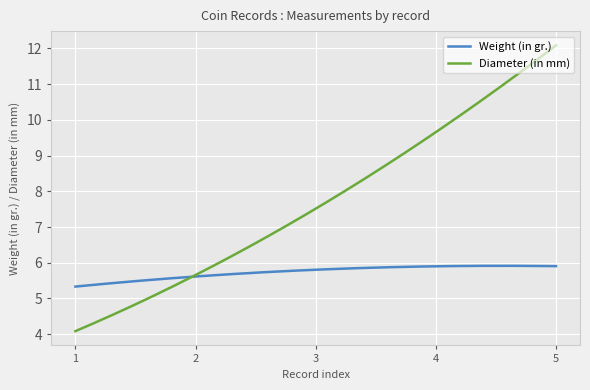

Which series has the largest total across all categories?

Diameter (in mm)